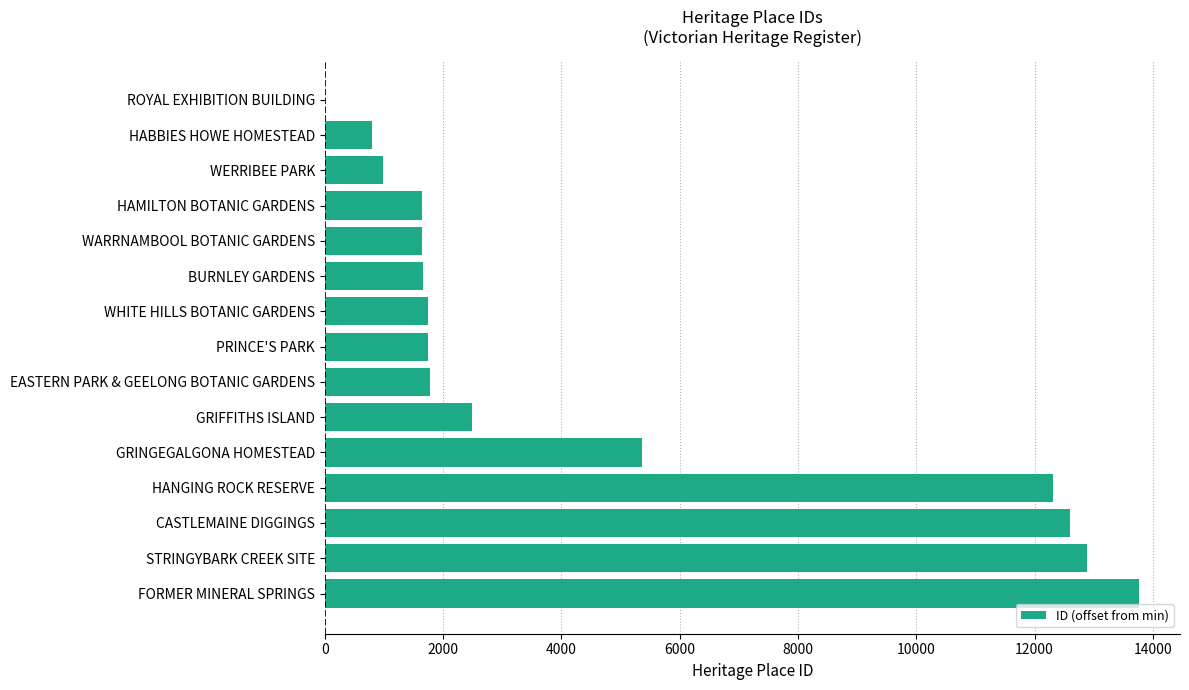

What is the sum of the values at GRINGEGALGONA HOMESTEAD and WARRNAMBOOL BOTANIC GARDENS?

7007